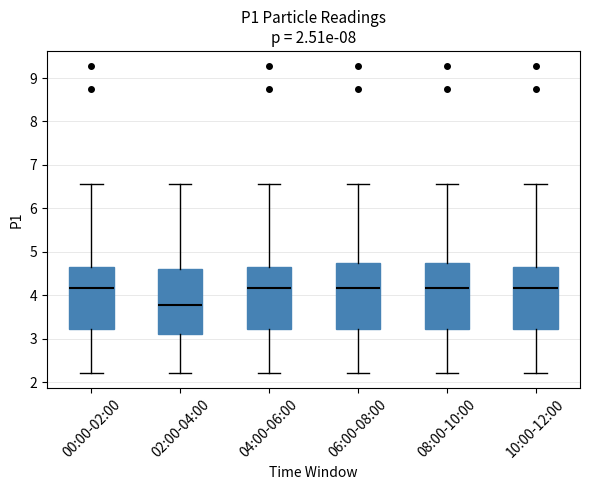

Which box has the lowest median line?

02:00-04:00